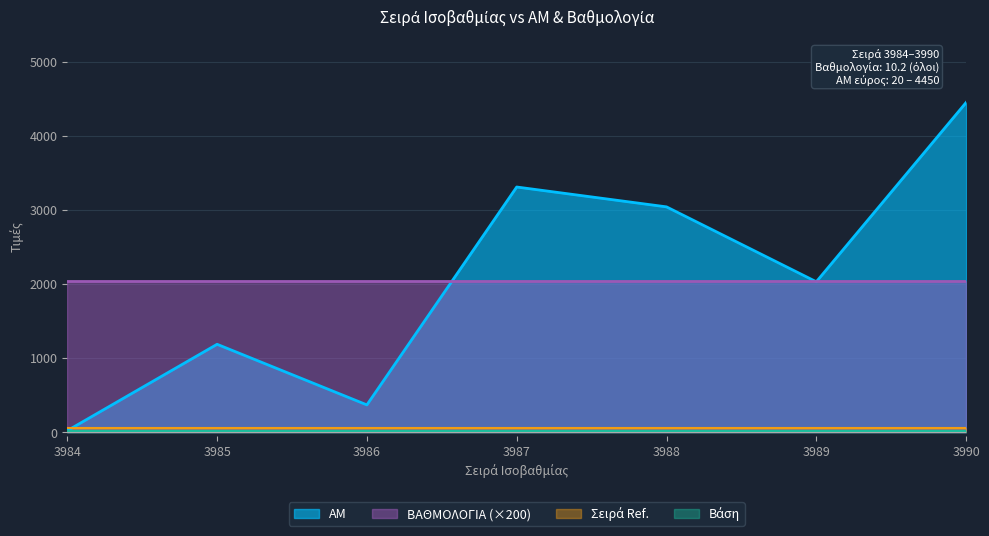

What is the smallest value displayed?

10.0